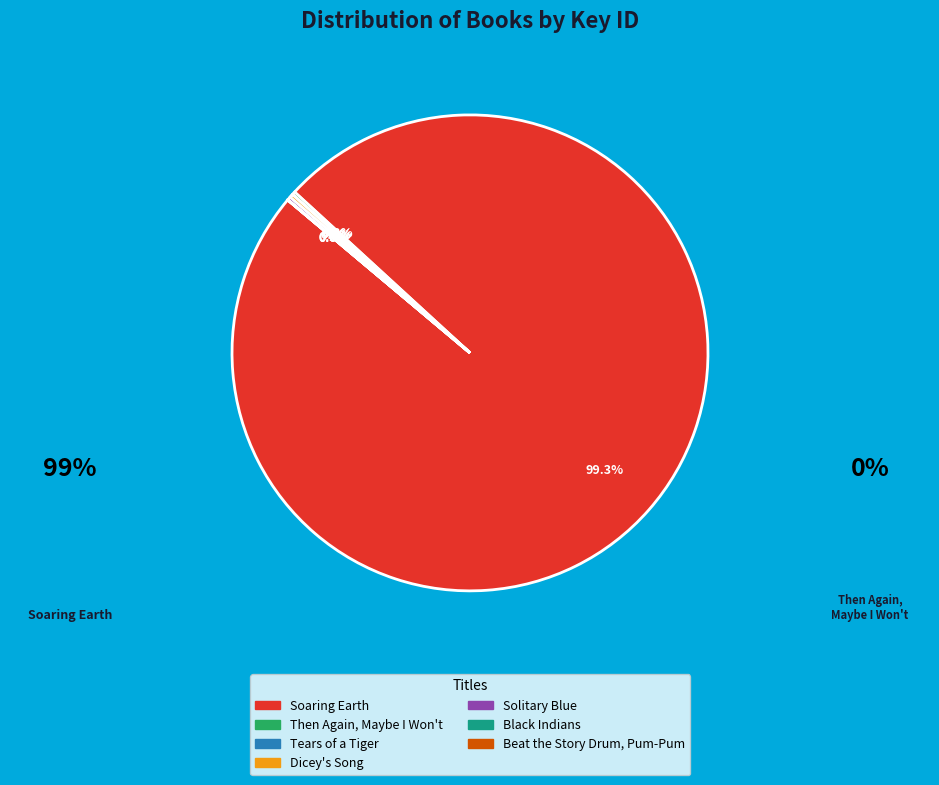

Which category accounts for the majority?

Soaring Earth